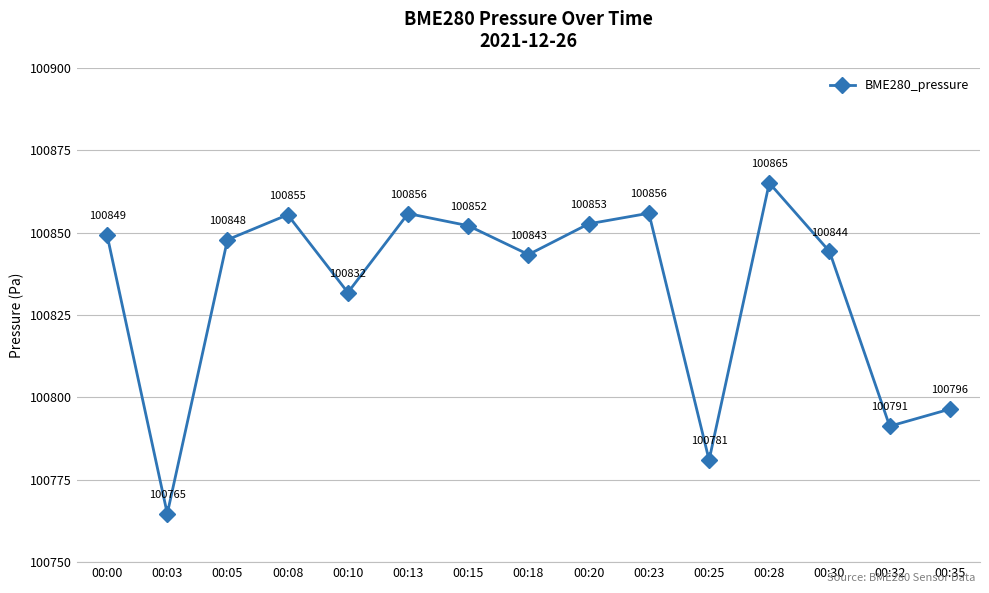

Is it true that the value at 00:18 is 100843.3?

True